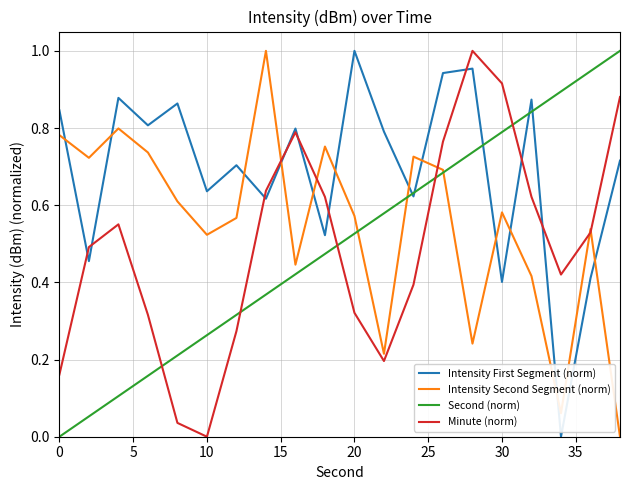

Which series has the largest total across all categories?

Intensity First Segment (norm)